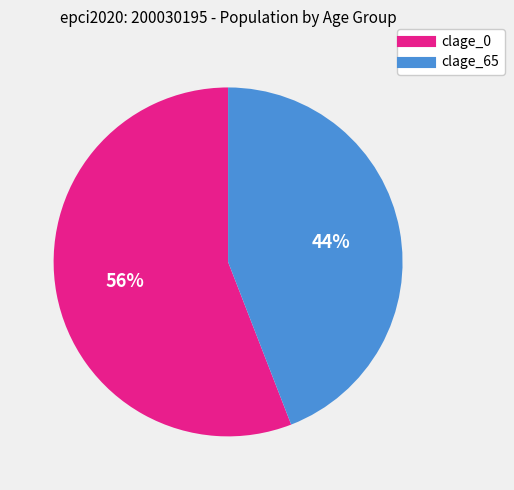

To the nearest percent, what is the combined percentage of clage_65 and clage_0?

100%